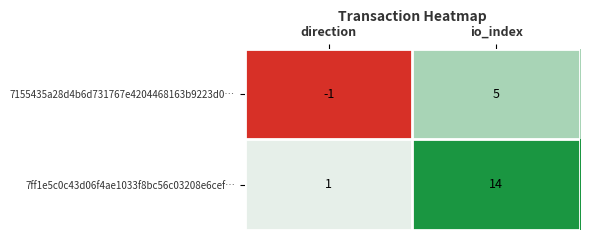

The 7155435a28d4b6d731767e4204468163b9223d0… series shows 5 at io_index. True or false?

True